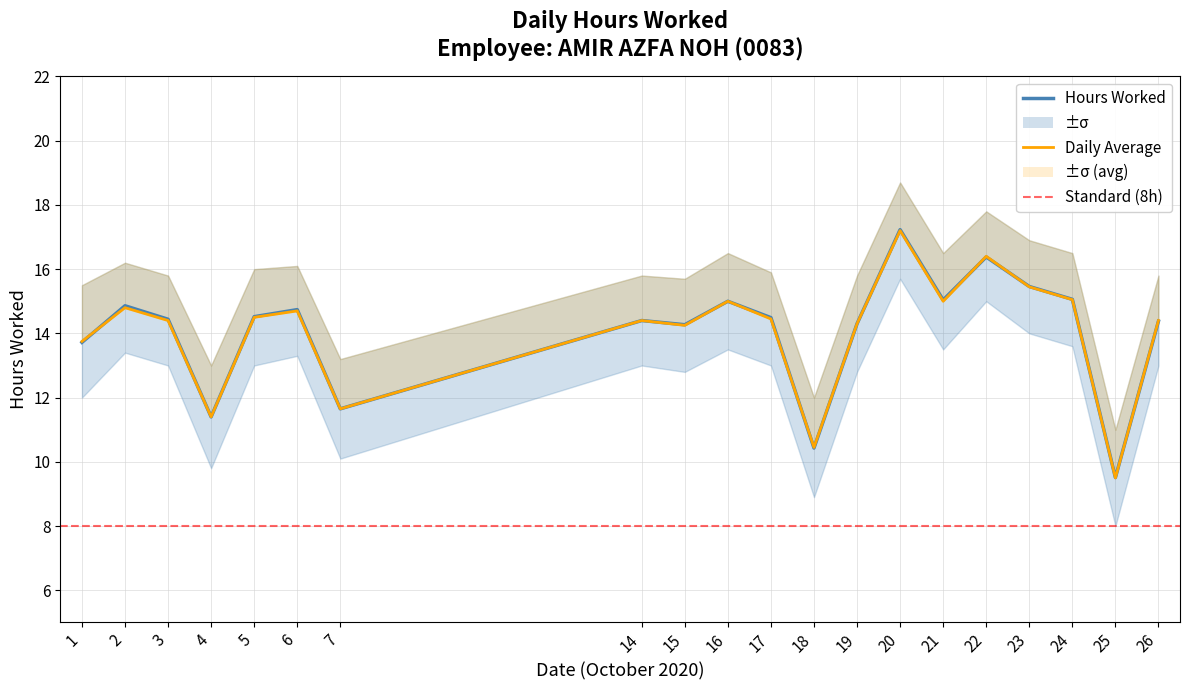

How many data points in Hours Worked are less than 14?

5